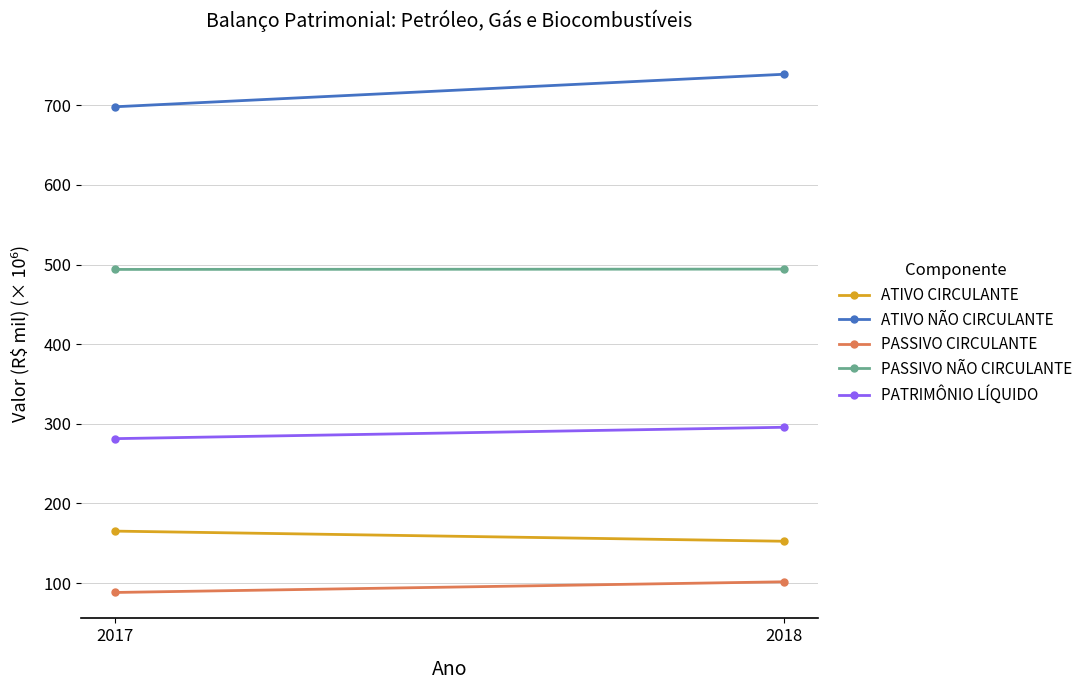

At which category is the sum across all series the highest?

2018